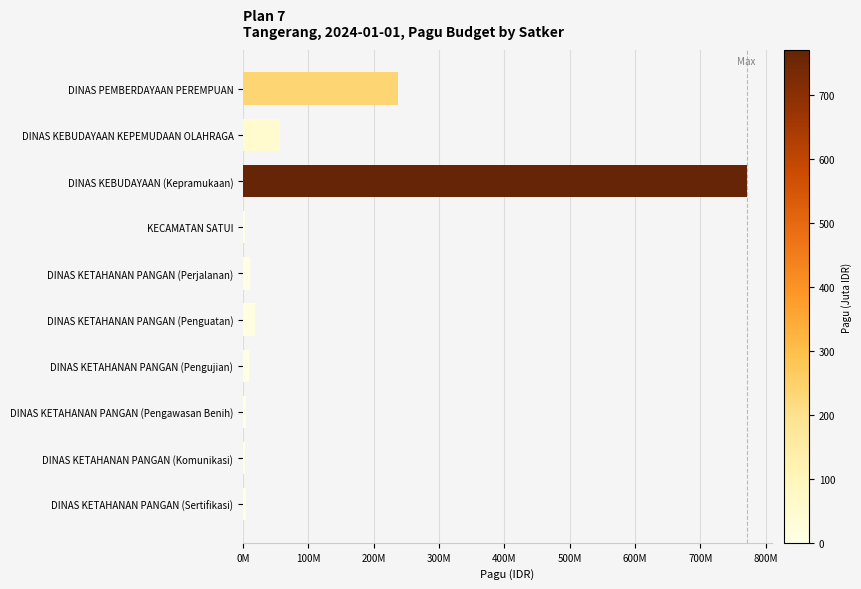

Does the chart contain any negative values?

No